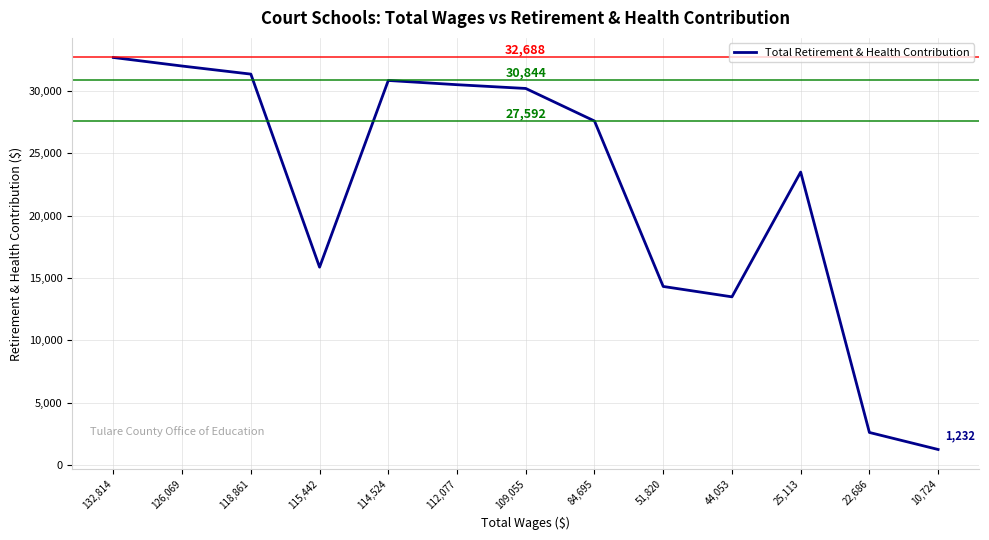

Where is the data nearest to the value 16960?

115,442